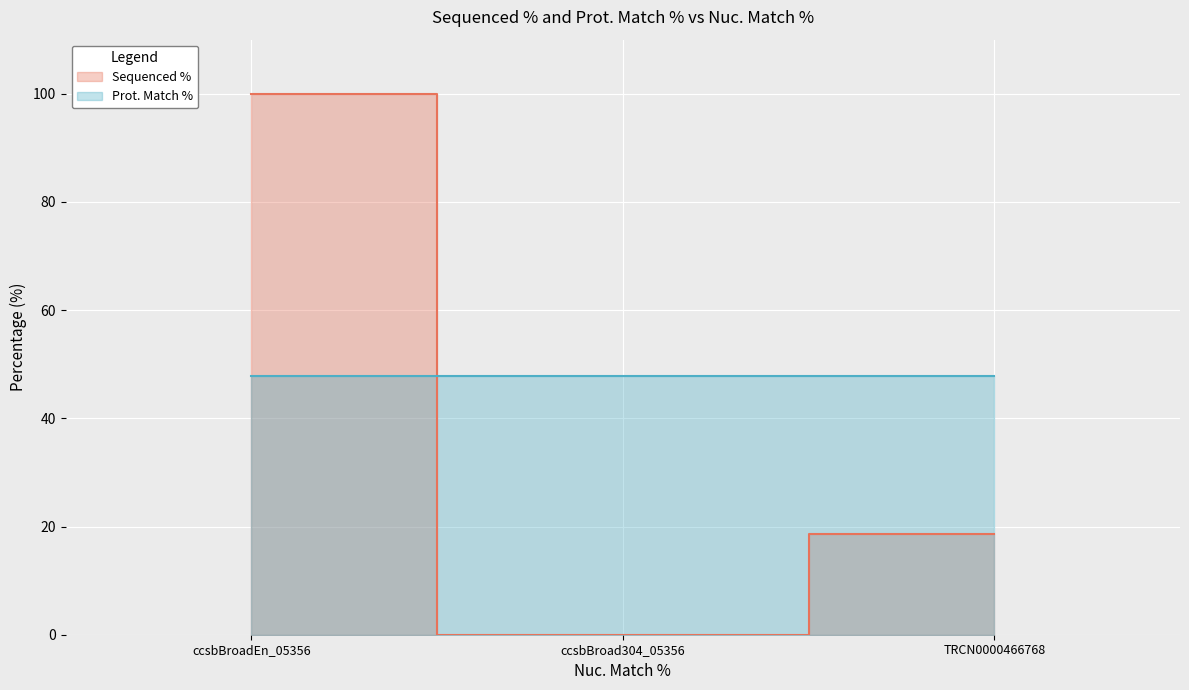

How many values are below 18?

1